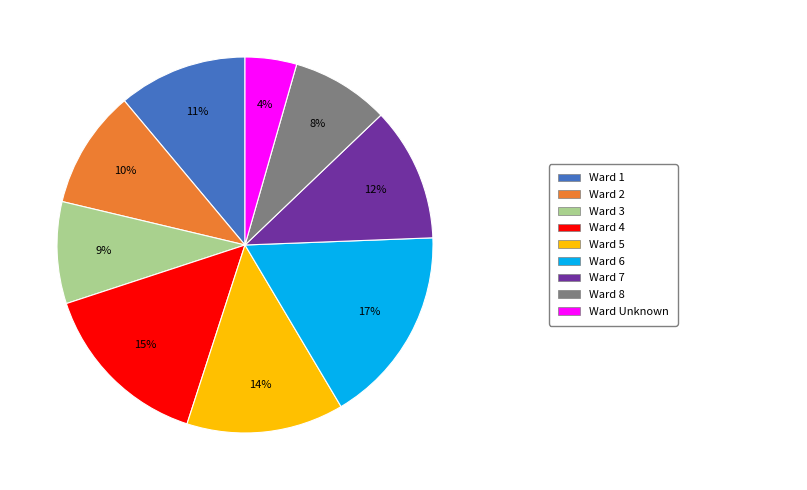

Does any single category account for the majority?

No